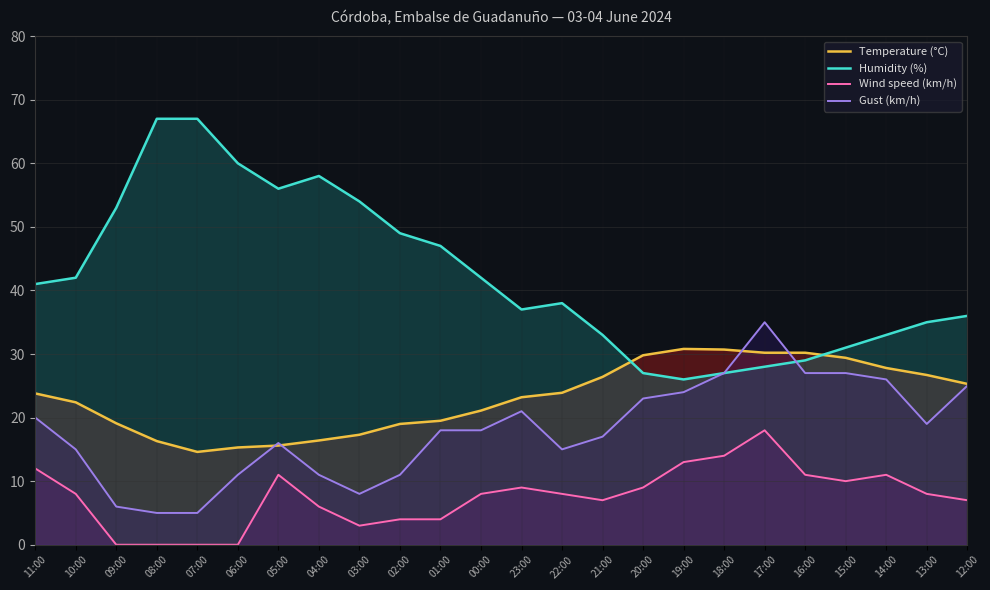

What is the difference between the maximum and second lowest values in the Humidity (%) series?

40.0